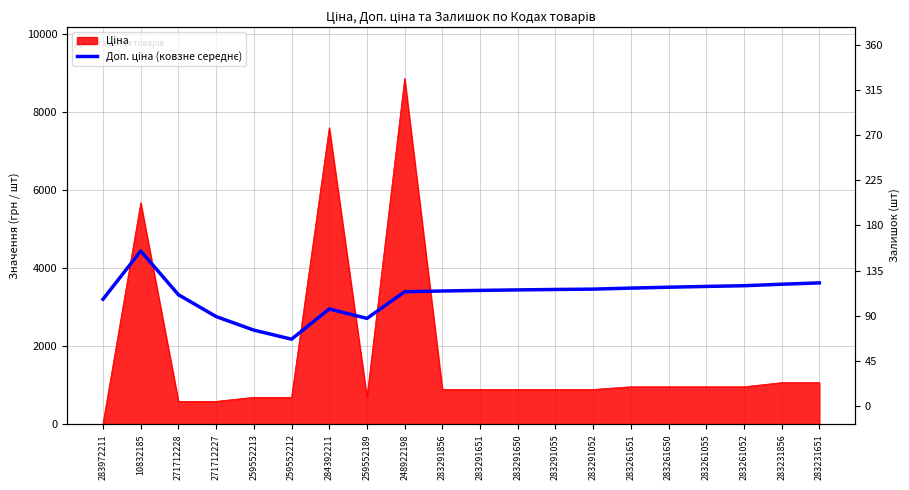

The value at 10832185 is 7850.0. True or false?

False